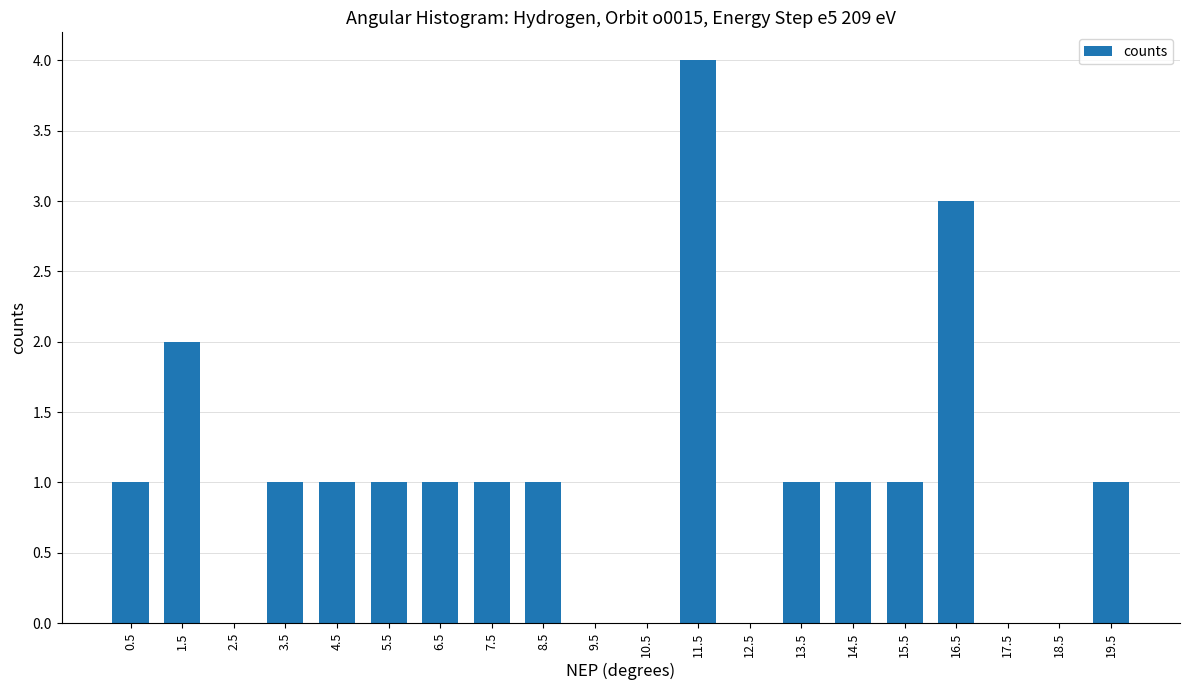

Is it true that the value at 2.5 is 2?

False